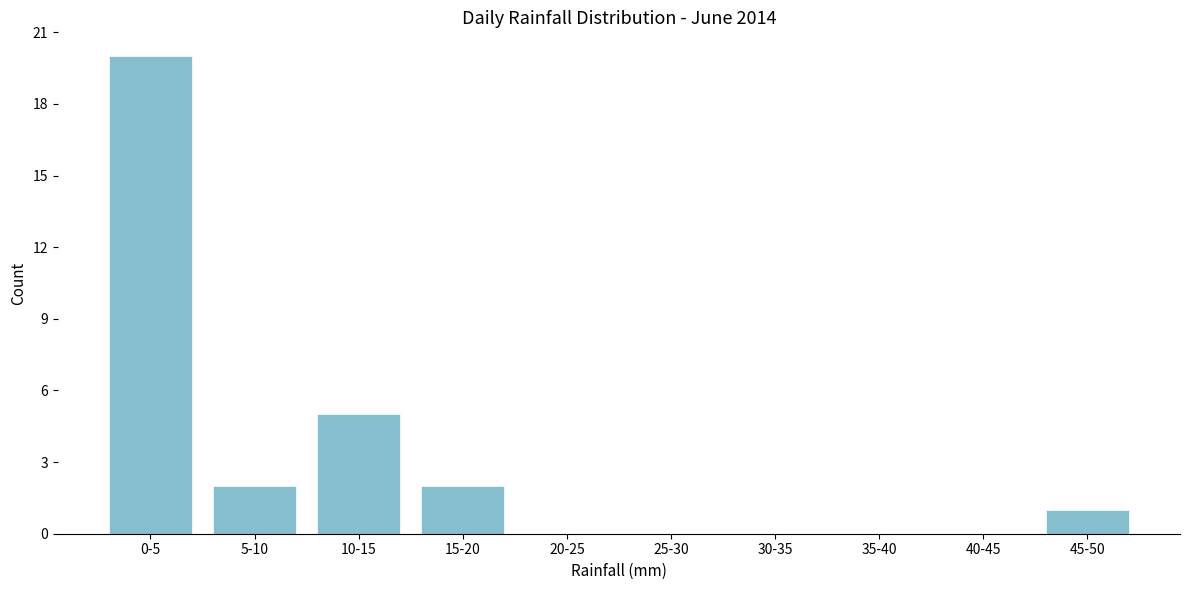

Reading right to left, extract all data points from this chart.

45-50=1	40-45=0	35-40=0	30-35=0	25-30=0	20-25=0	15-20=2	10-15=5	5-10=2	0-5=20